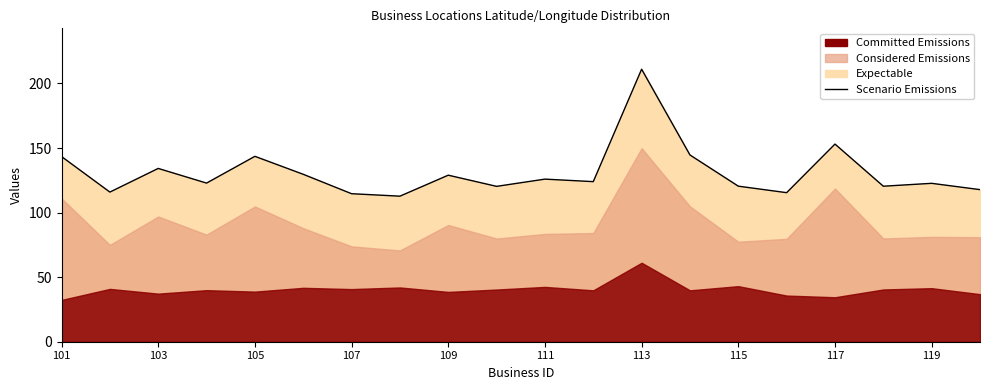

What is the maximum value shown in the chart?

211.0